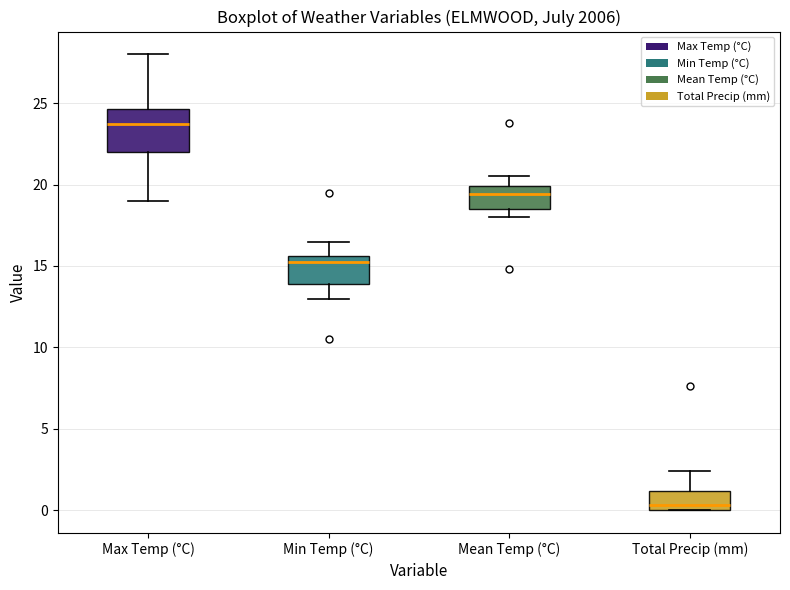

Which box is the tallest, from its lower edge to its upper edge?

Max Temp (°C)